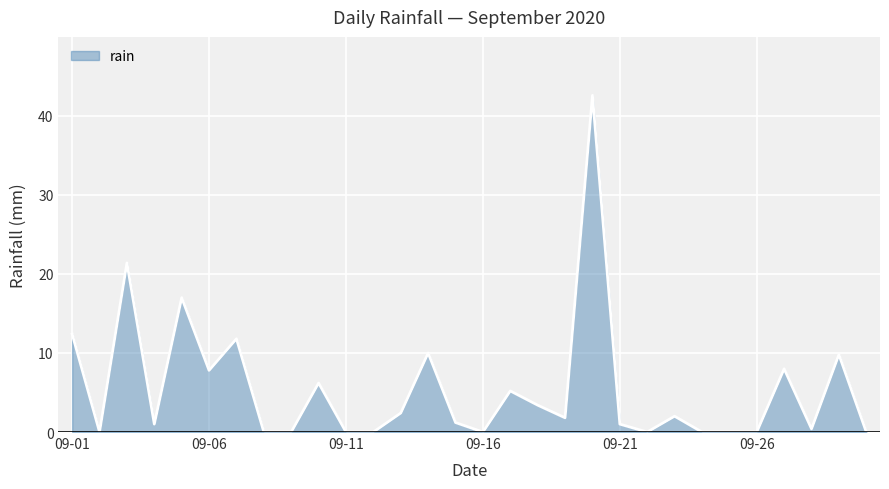

What is the maximum value shown in the chart?

42.6